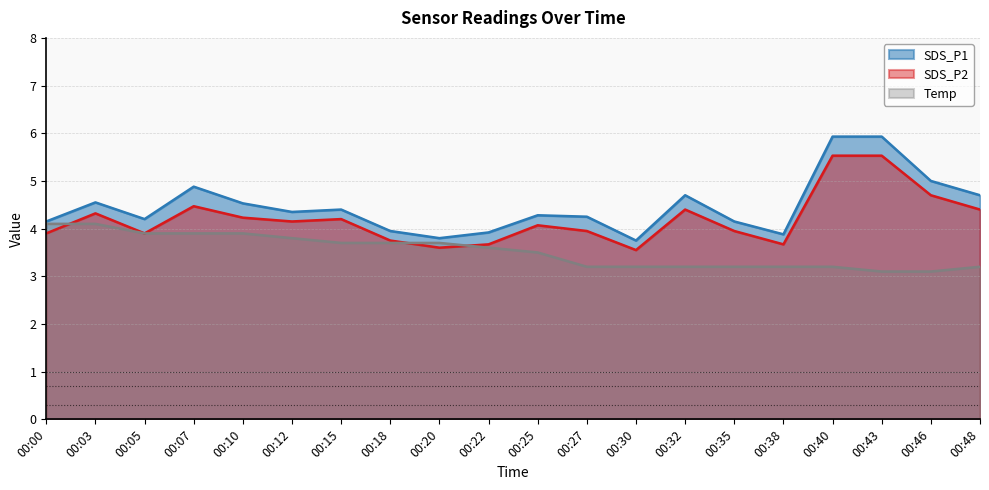

Rank the series by their average value, from lowest to highest.

Temp, SDS_P2, SDS_P1